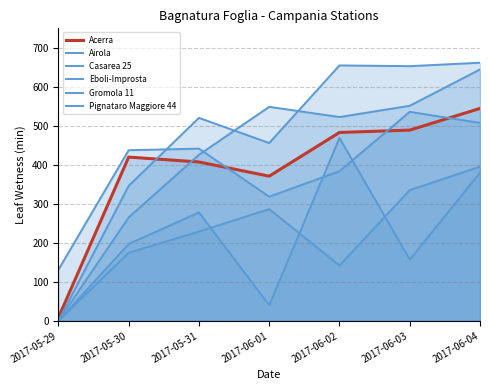

Reading right to left, list all the values displayed in this chart.

Acerra: 2017-06-04=544.6	2017-06-03=489.0	2017-06-02=483.0	2017-06-01=370.9	2017-05-31=407.3	2017-05-30=419.8	2017-05-29=8.3
Airola: 2017-06-04=395.3	2017-06-03=335.1	2017-06-02=141.9	2017-06-01=286.5	2017-05-31=228.8	2017-05-30=174.6	2017-05-29=0.0
Casarea 25: 2017-06-04=507.5	2017-06-03=535.9	2017-06-02=383.6	2017-06-01=318.3	2017-05-31=441.5	2017-05-30=437.5	2017-05-29=130.9
Eboli-Improsta: 2017-06-04=380.0	2017-06-03=157.0	2017-06-02=469.0	2017-06-01=40.0	2017-05-31=278.0	2017-05-30=197.0	2017-05-29=0.0
Gromola 11: 2017-06-04=644.5	2017-06-03=551.4	2017-06-02=522.5	2017-06-01=548.7	2017-05-31=425.7	2017-05-30=265.2	2017-05-29=0.0
Pignataro Maggiore 44: 2017-06-04=661.8	2017-06-03=653.0	2017-06-02=654.9	2017-06-01=455.9	2017-05-31=520.4	2017-05-30=346.1	2017-05-29=0.0